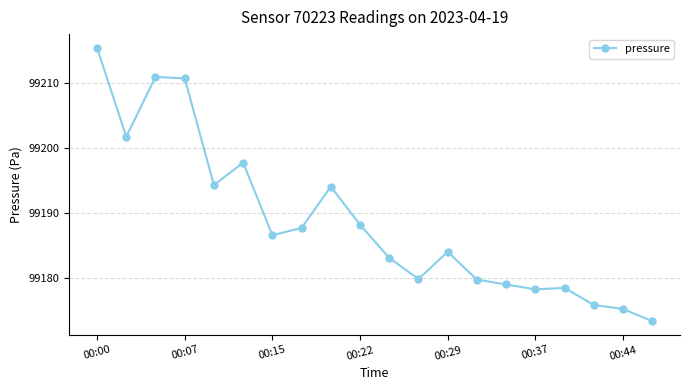

How many data points does each series have?

20